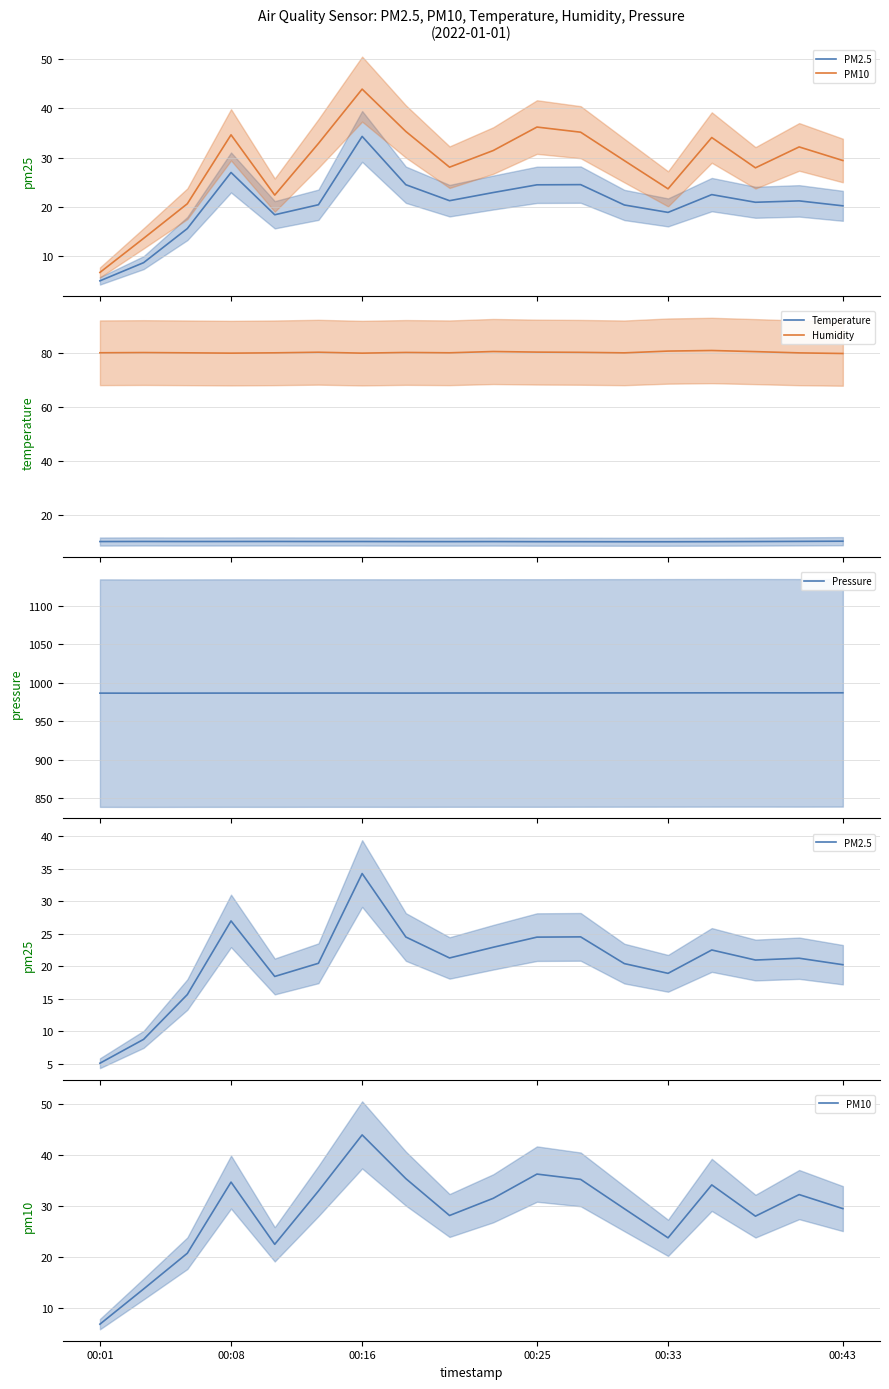

What are all the series names shown in the legend?

PM2.5, PM10, Temperature, Humidity, Pressure